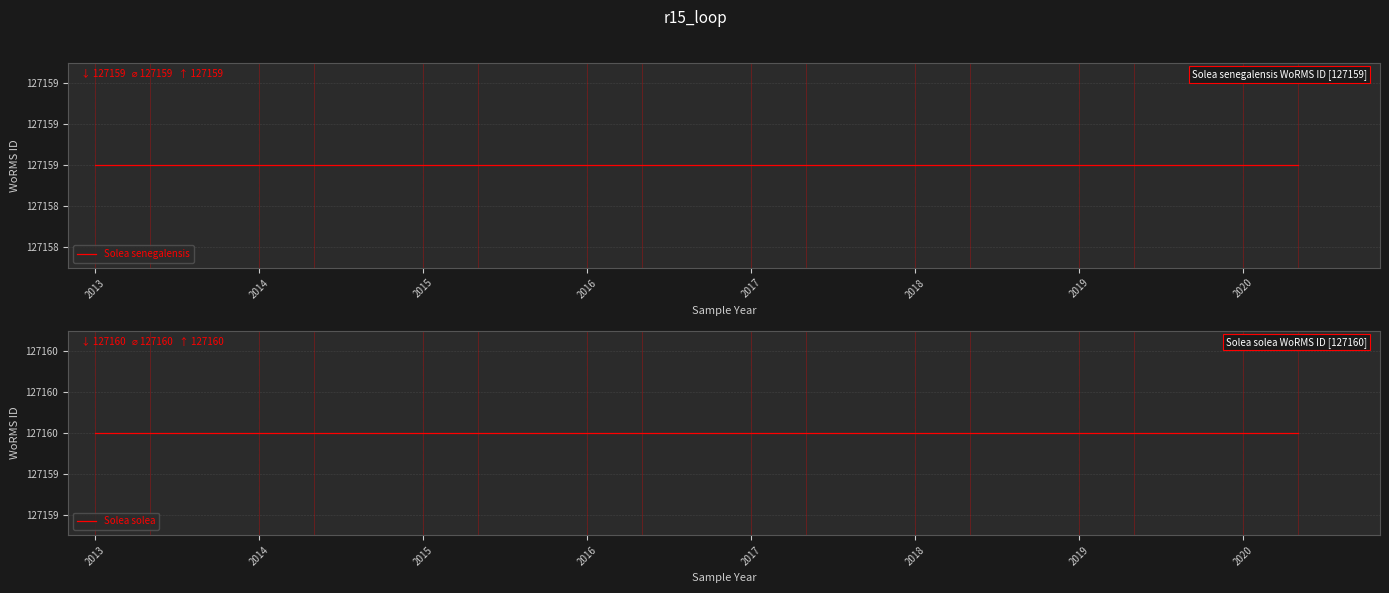

Is the value of Solea solea at 2016 greater than the value of Solea senegalensis at 13?

Yes